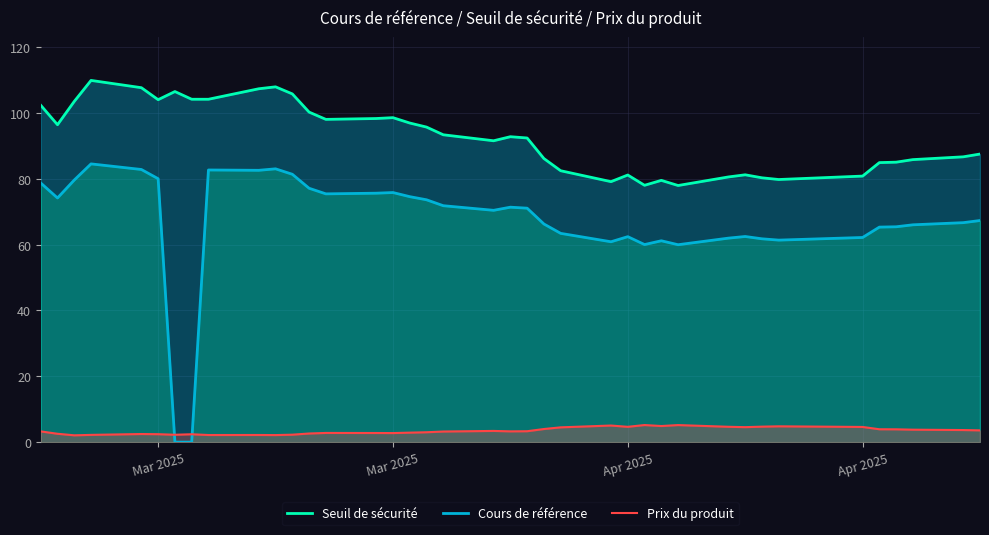

How many lines are shown in the chart?

3